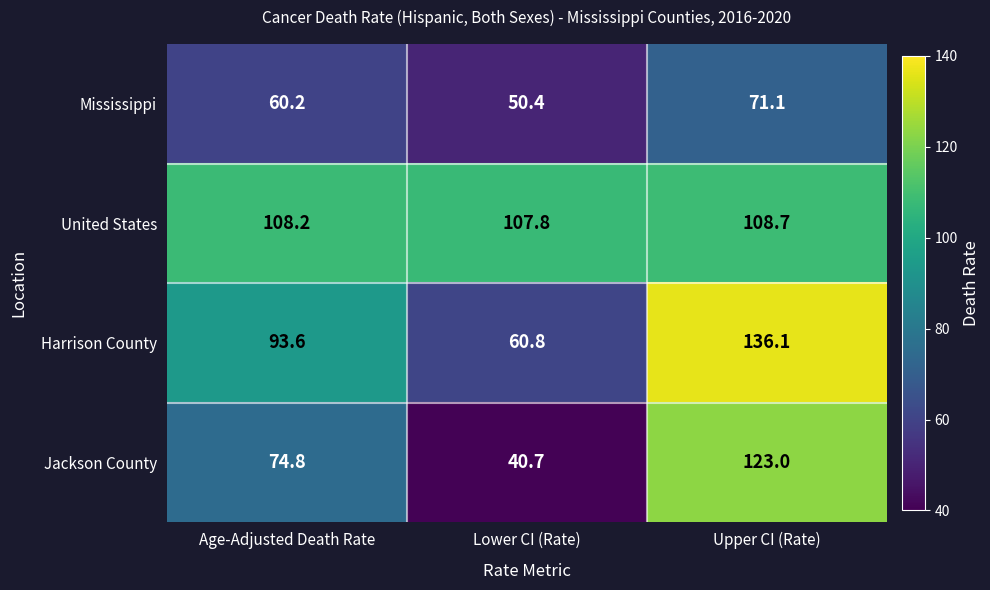

Which series changed the most between Age-Adjusted Death Rate and Upper CI (Rate)?

Jackson County